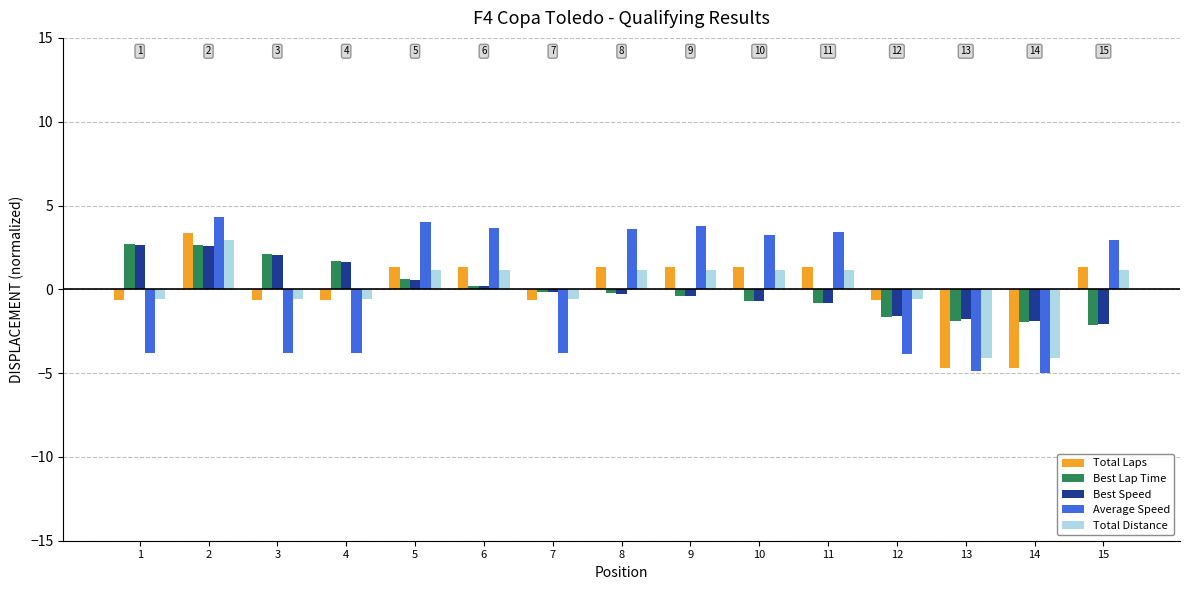

What is the total value across all series at 14?

-17.6